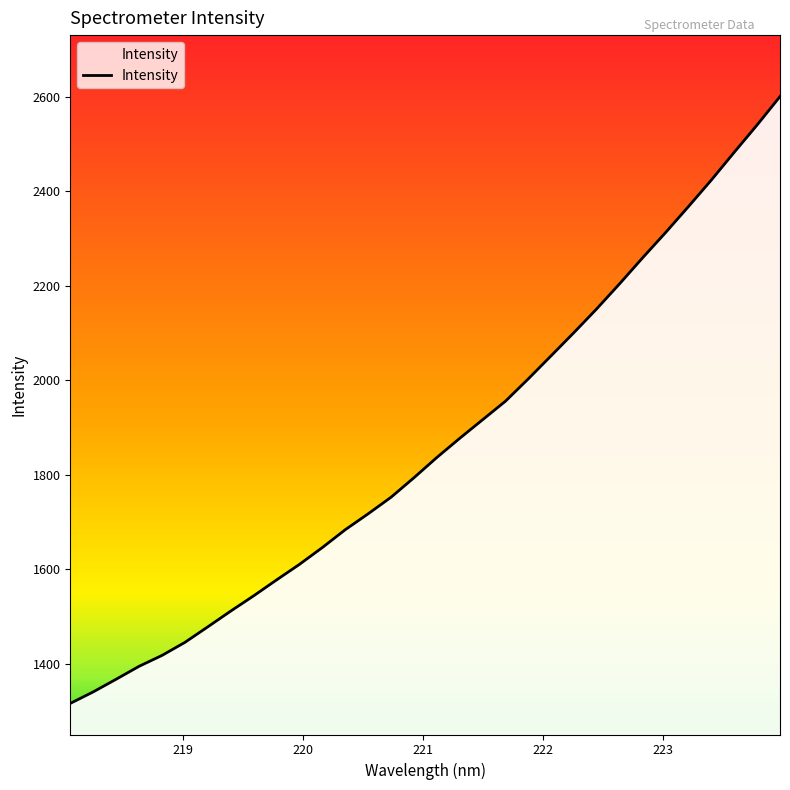

Between 218.2508 and 221.8812, which is larger?

221.8812